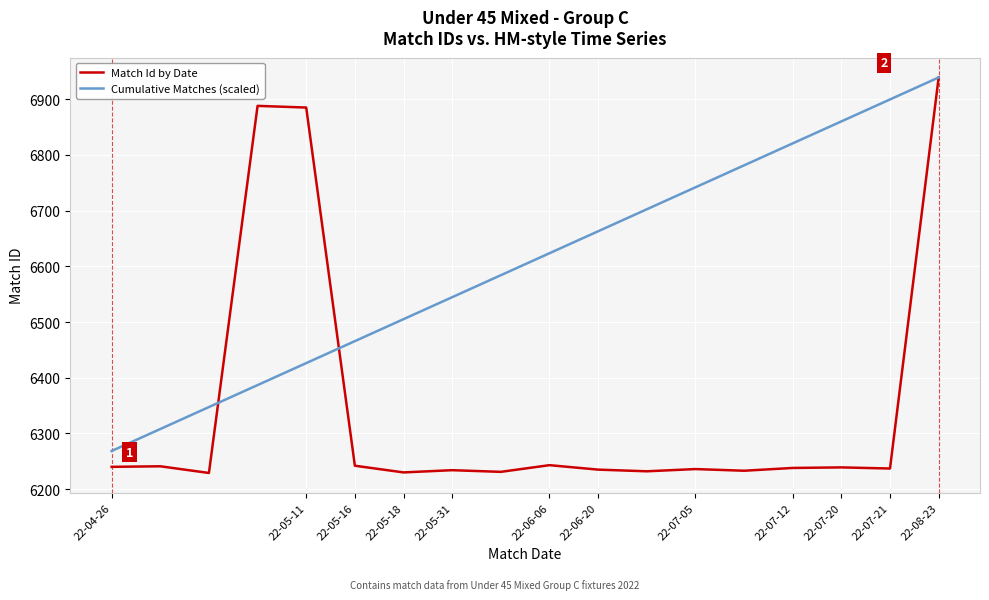

What is the difference between the maximum and minimum values in the Cumulative Matches (scaled) series?

670.6